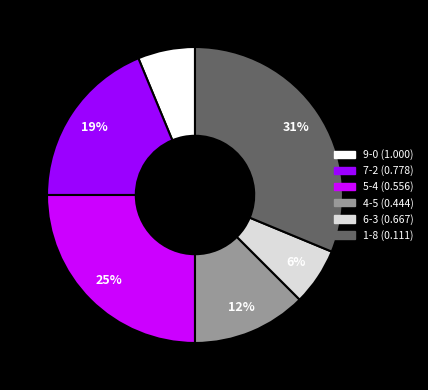

To the nearest percent, what is the average slice percentage?

17%